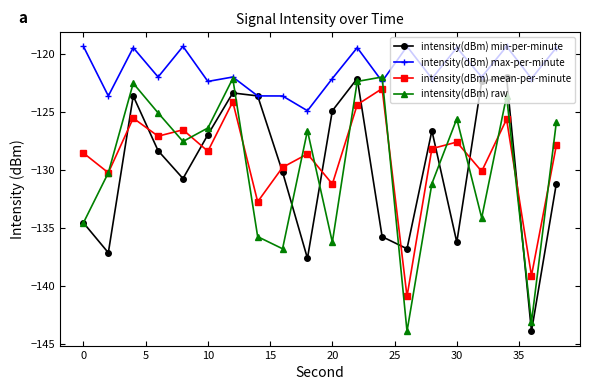

True or false: intensity(dBm) raw has more than 0 interior local peaks.

True